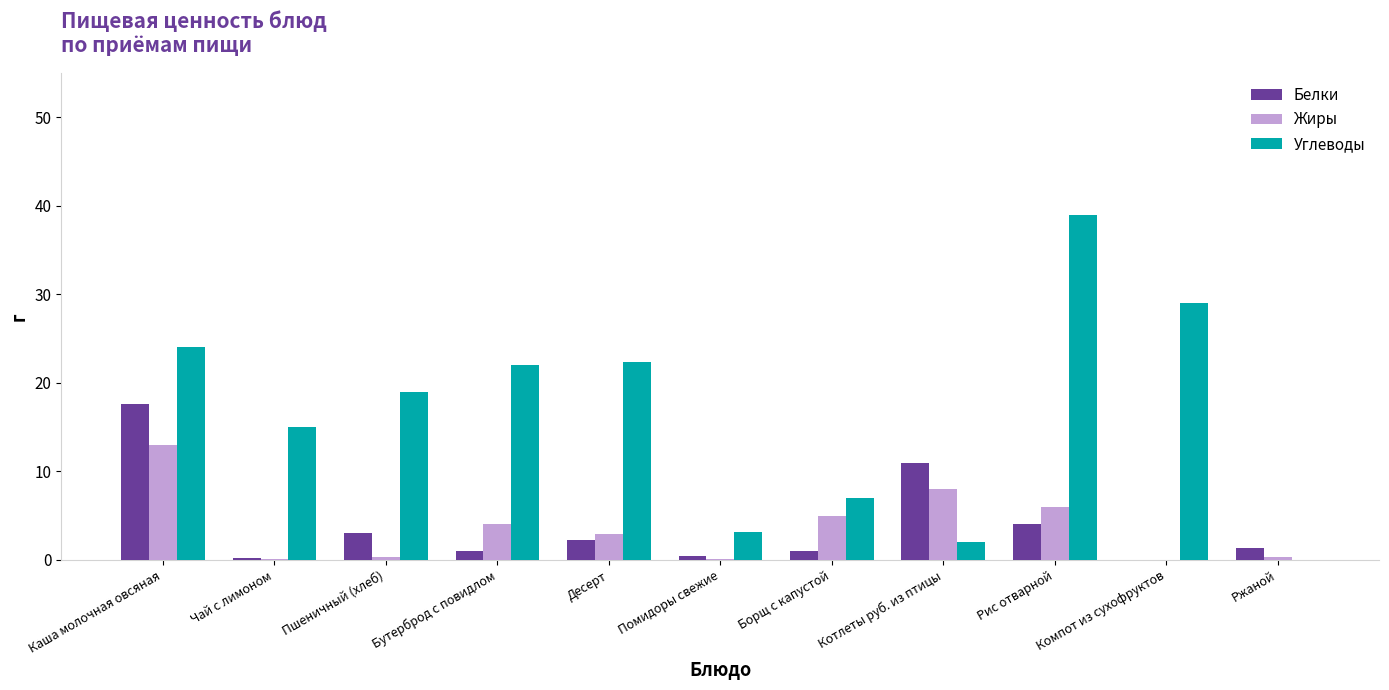

At which category is the sum across all series the highest?

Каша молочная овсяная